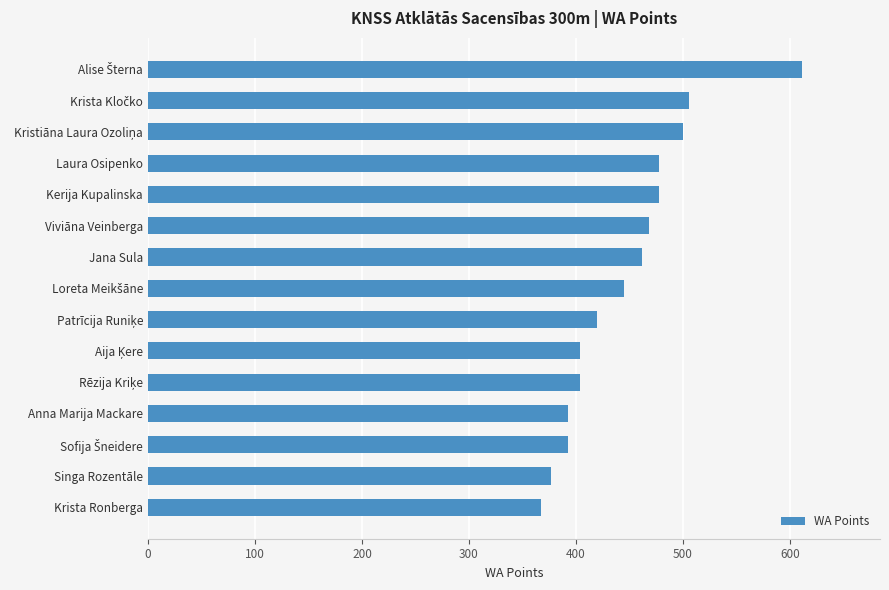

What is the difference between the maximum and second lowest values?

234